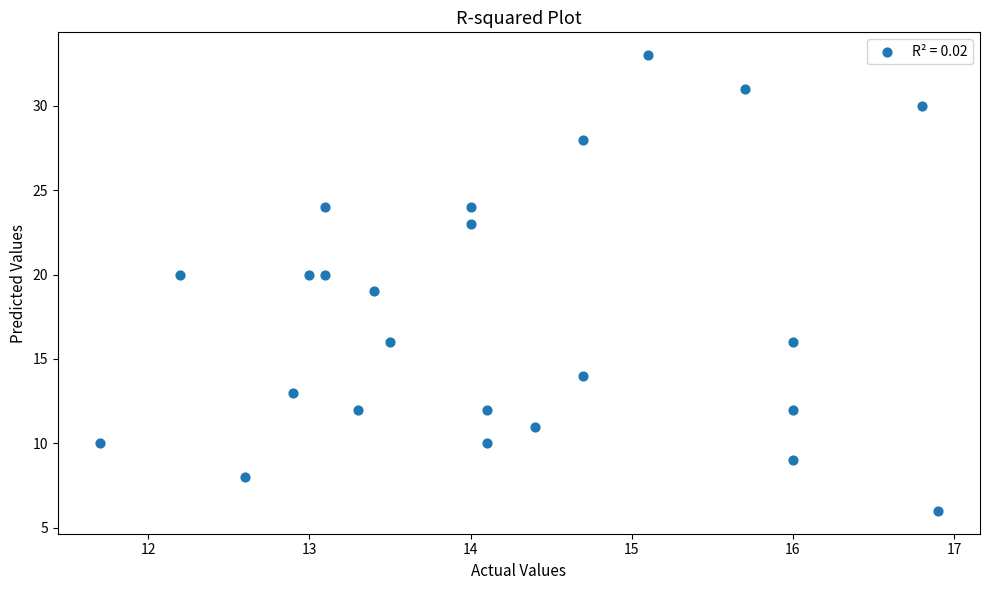

What is the range of Y values (max minus min)?

27